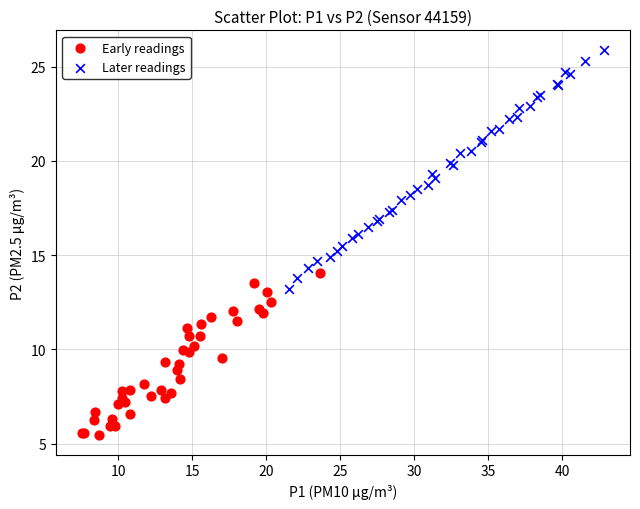

Which series contains the lowest Y value?

Early readings